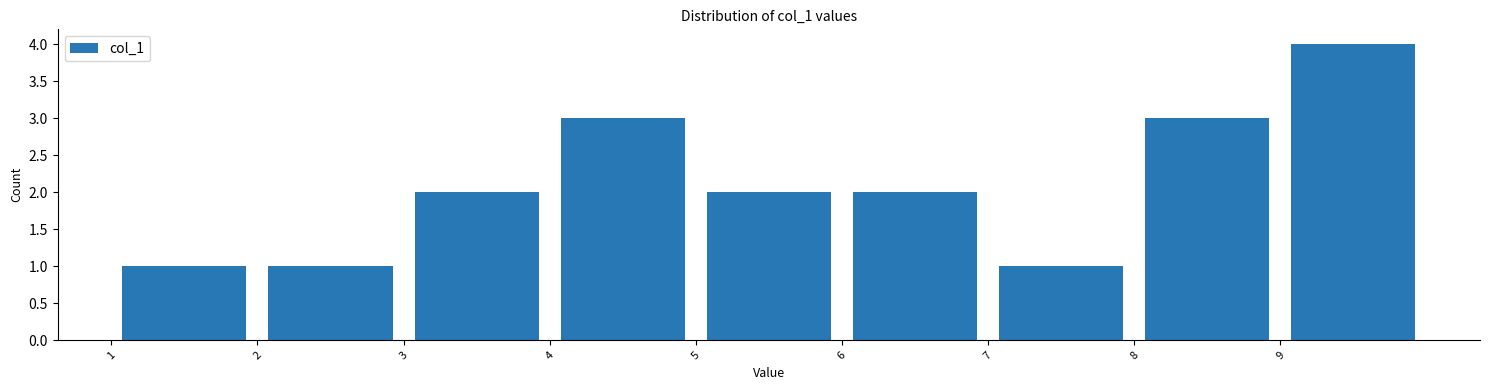

Reading left to right, list every bar in this chart as the range it spans on the x-axis followed by its height. The values are not printed on the chart, so give them approximately, as read against the axis.

1 to 2: 1
2 to 3: 1
3 to 4: 2
4 to 5: 3
5 to 6: 2
6 to 7: 2
7 to 8: 1
8 to 9: 3
9 to 10: 4